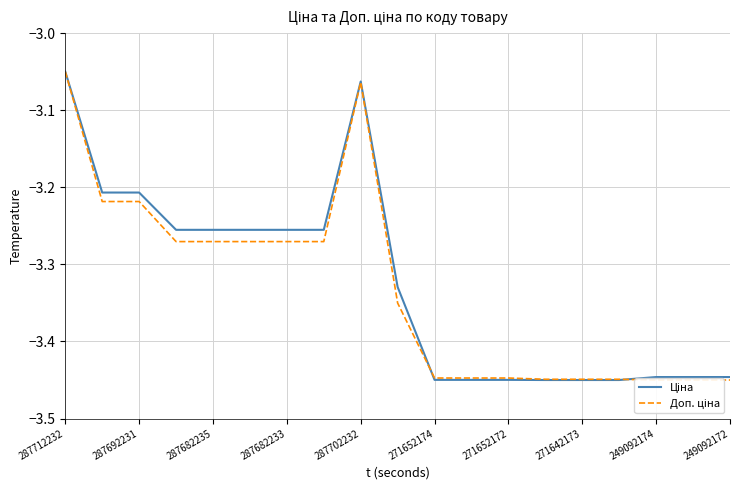

How many intersections are there between Доп. ціна and Ціна?

2